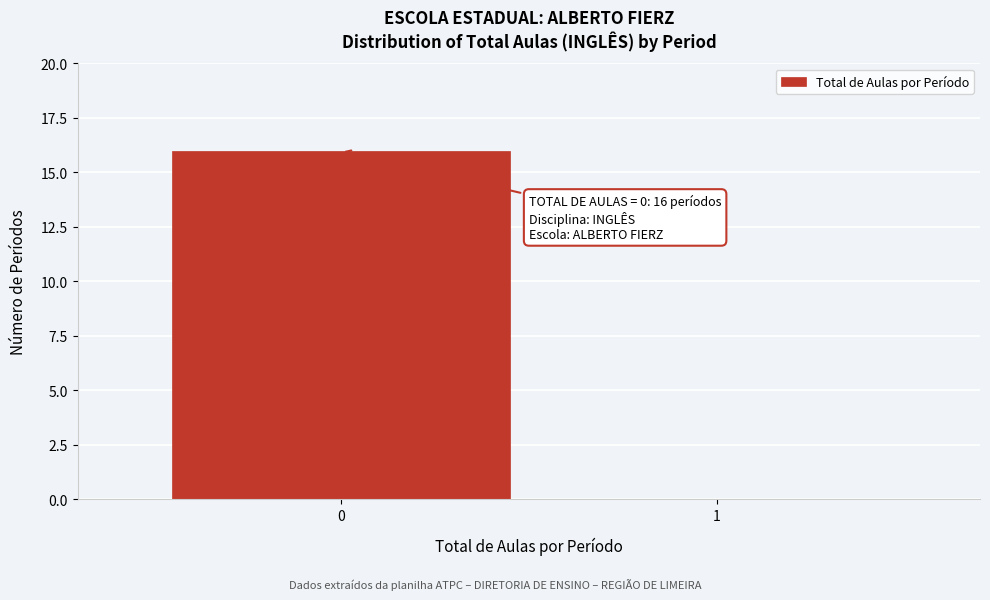

Reading right to left, list all the values displayed in this chart.

1=0	0=16